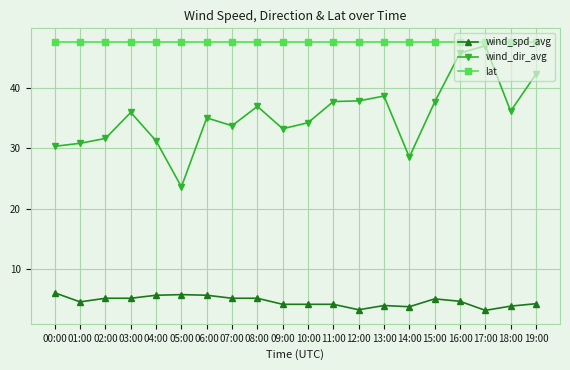

At 01:00, list the series in order from largest to smallest.

lat, wind_dir_avg, wind_spd_avg